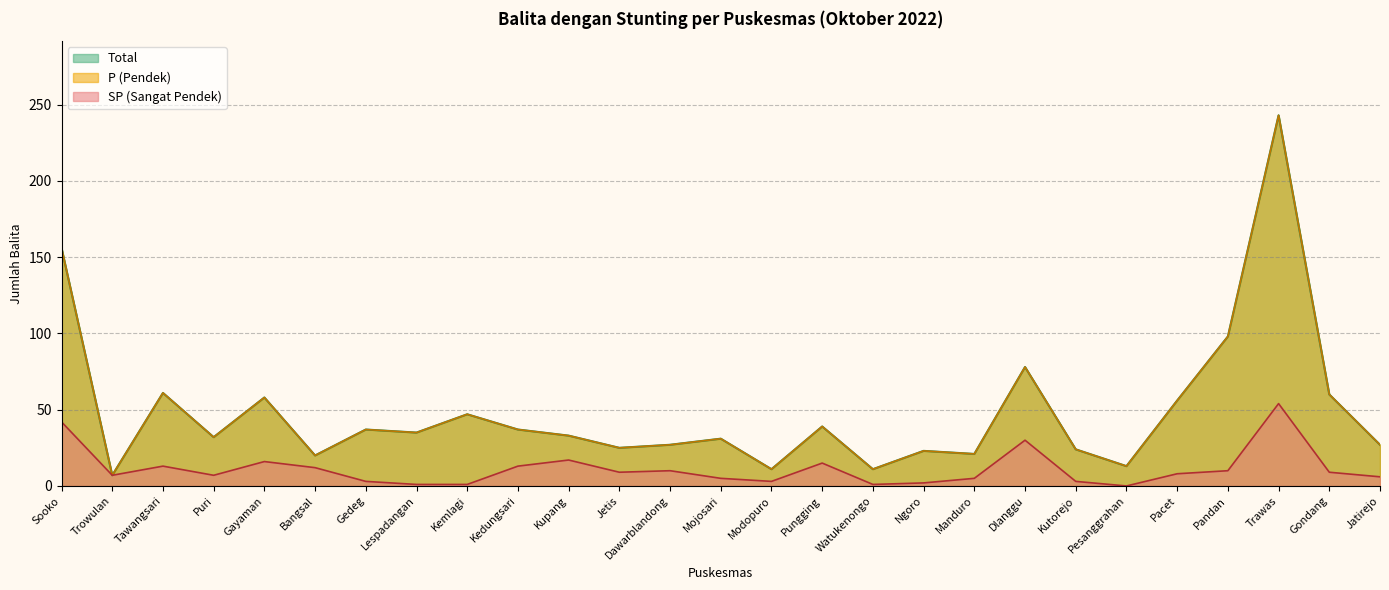

True or false: P (Pendek) has more than 0 points higher than both neighbors.

True